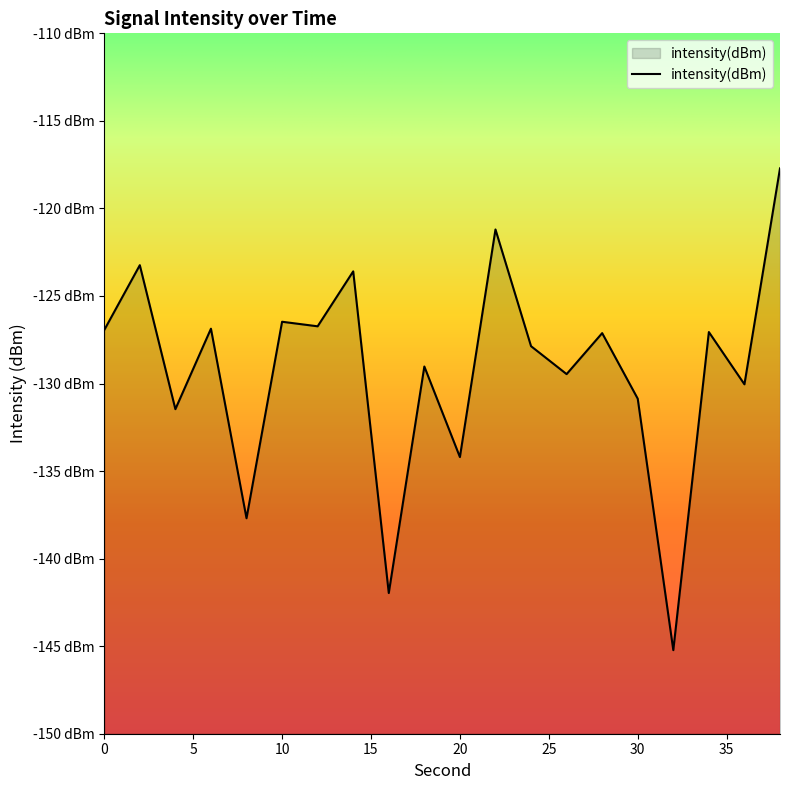

Reading left to right, extract all data points from this chart.

0=-126.9	2=-123.2	4=-131.5	6=-126.9	8=-137.7	10=-126.5	12=-126.7	14=-123.6	16=-142.0	18=-129.0	20=-134.2	22=-121.2	24=-127.9	26=-129.5	28=-127.1	30=-130.9	32=-145.2	34=-127.1	36=-130.0	38=-117.7